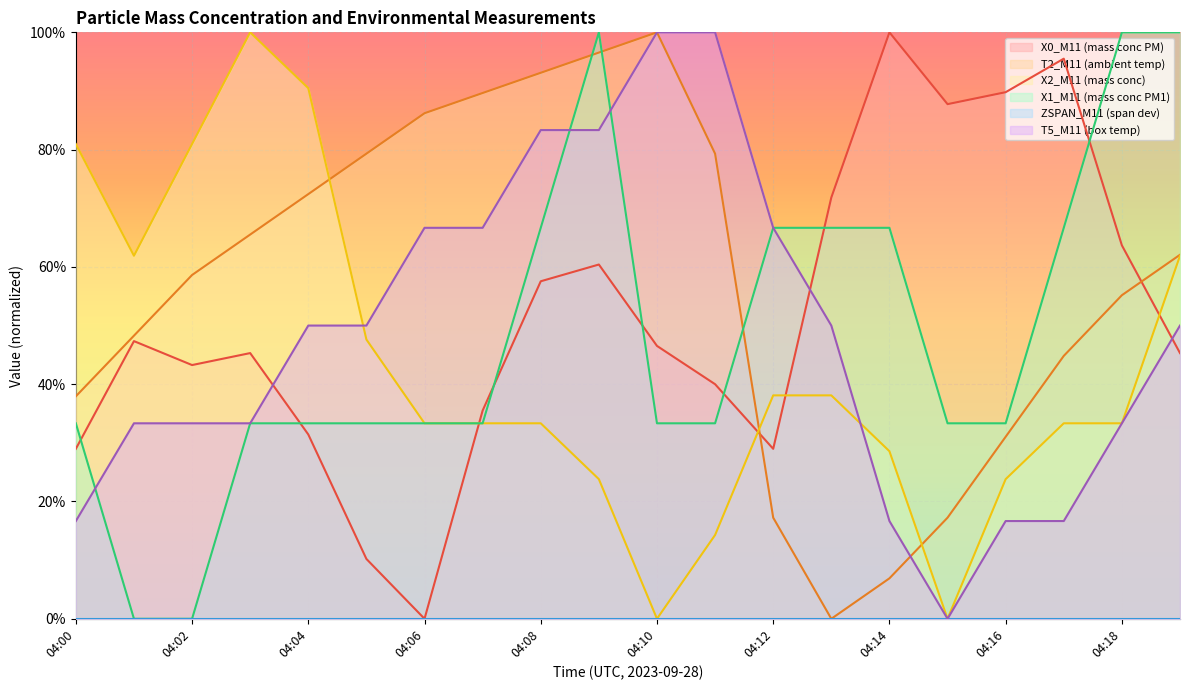

The value of X2_M11 (mass conc) at 04:02 is 0.8. True or false?

True